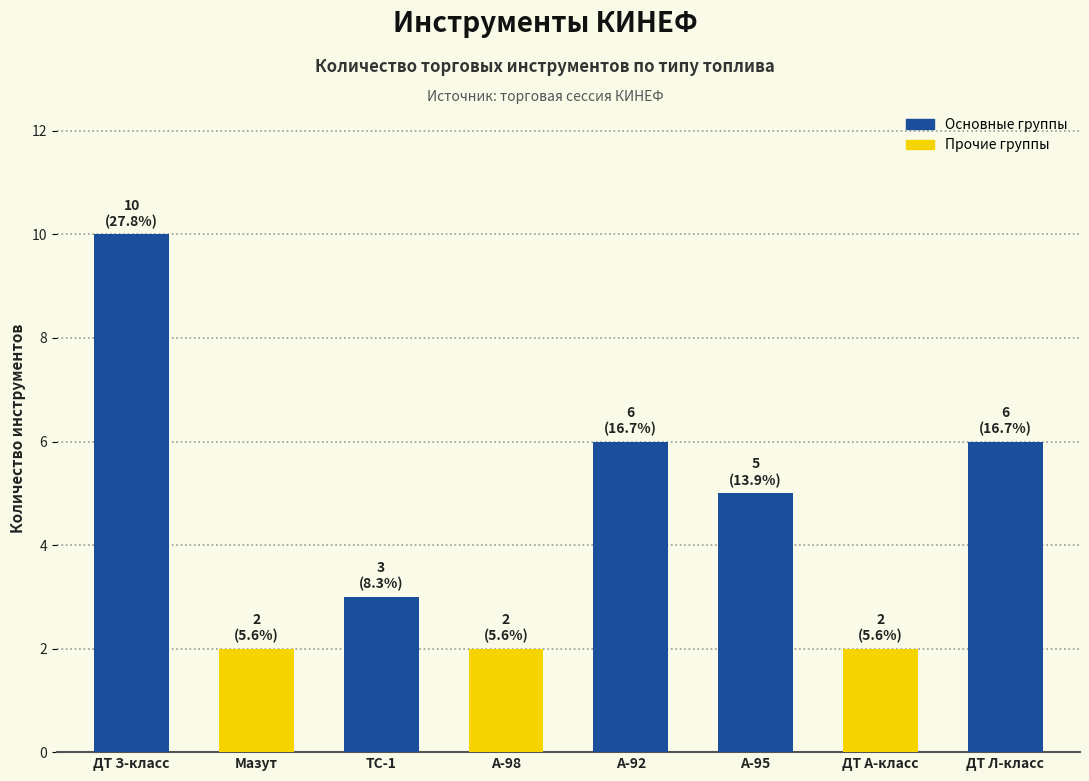

What is the difference between the second highest and minimum values?

4